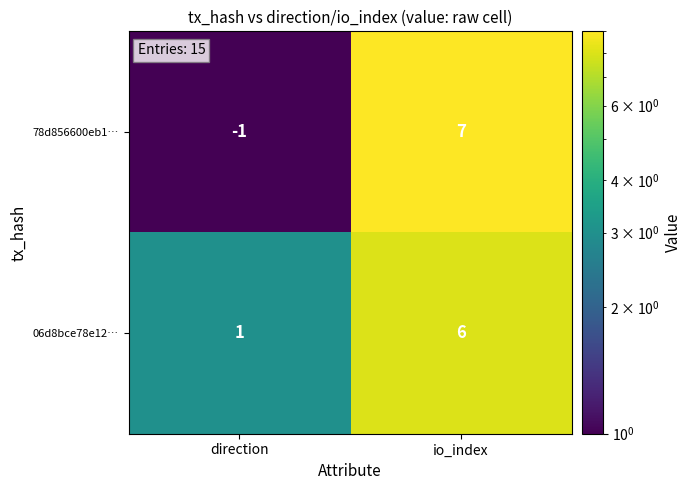

Where is 06d8bce78e12… nearest to the value 3?

direction